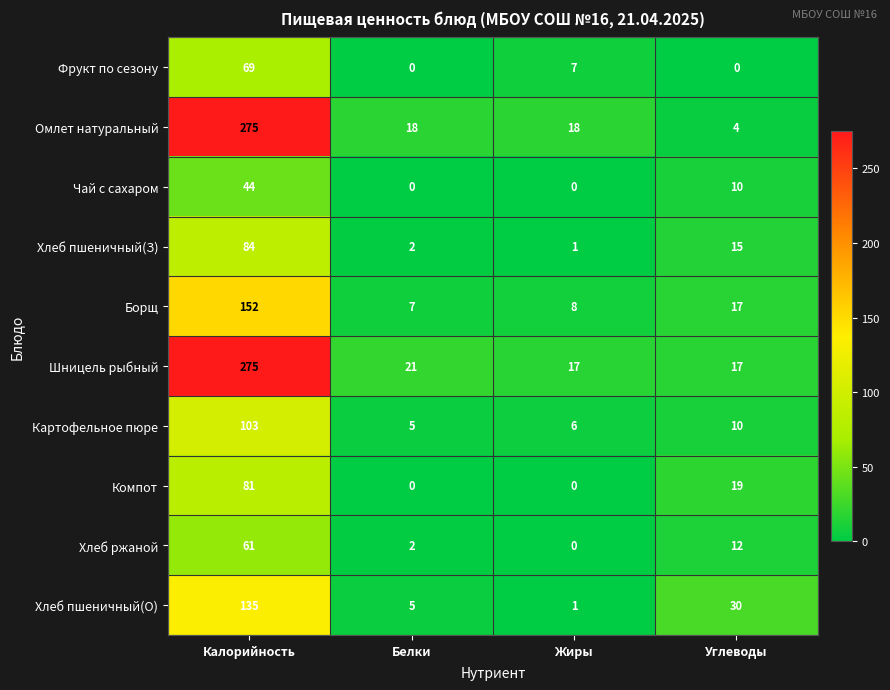

Is it true that Чай с сахаром equals 10 at Углеводы?

True